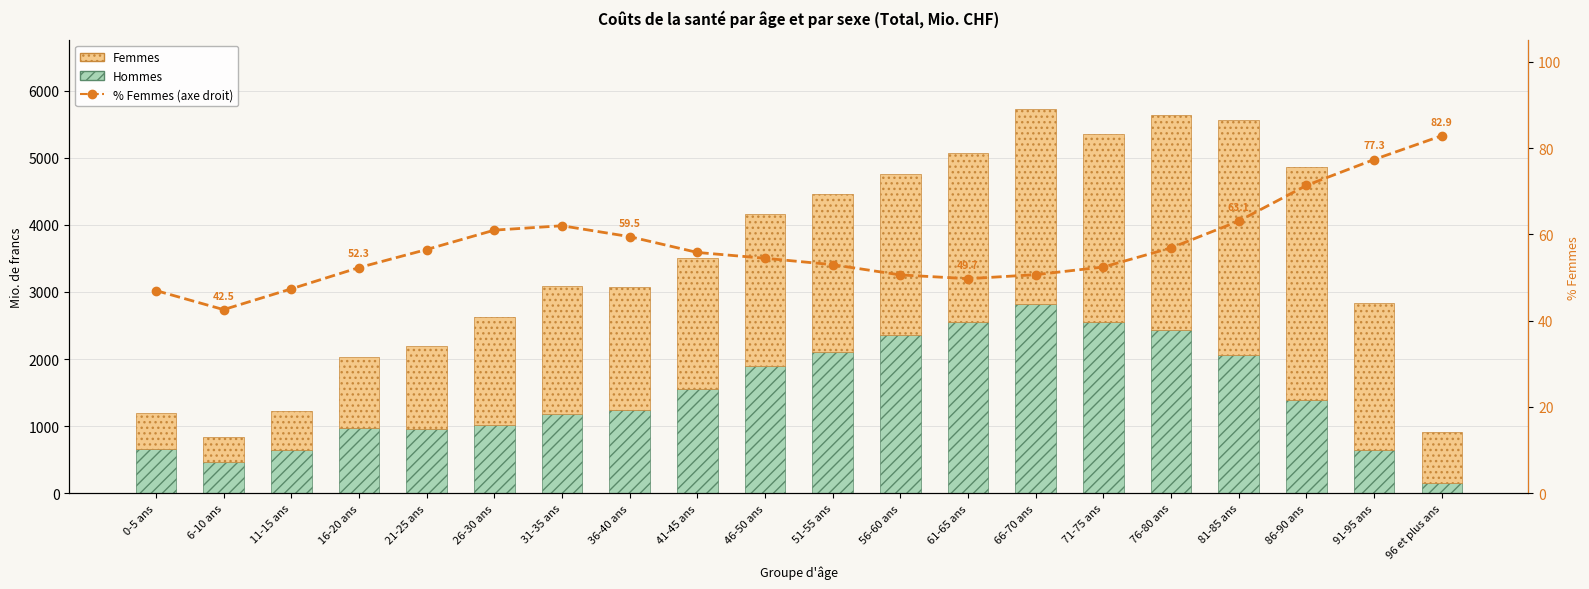

What is the total value across all series at 81-85 ans?

5623.7